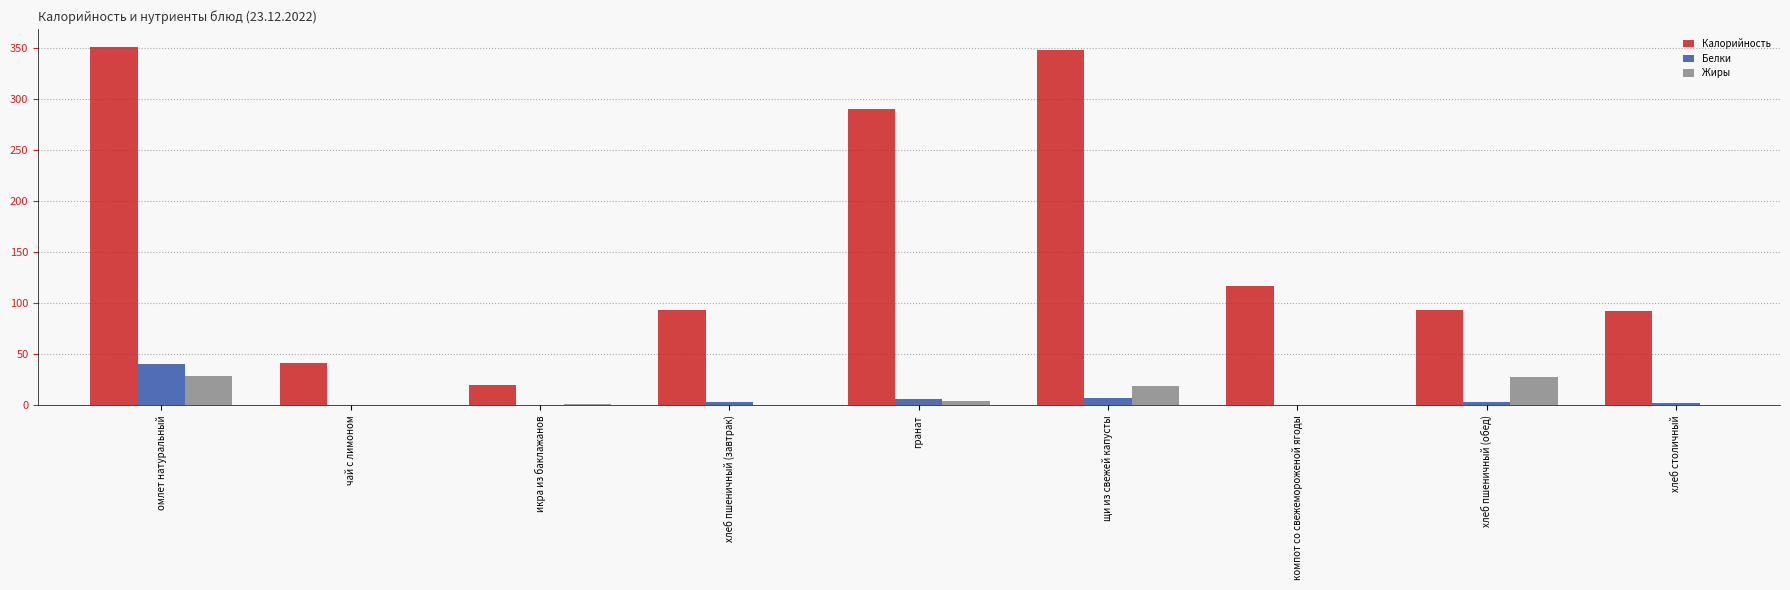

At which label is Калорийность closest to 185?

компот со свежемороженой ягоды